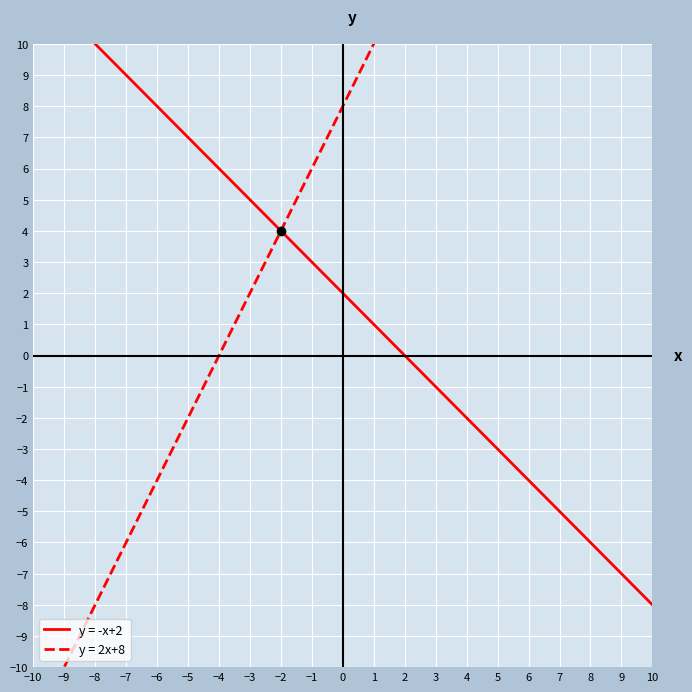

Reading left to right, extract all data points from this chart.

y = -x+2: 12	11	10	9	8	7	6	5	4	3	2	1	0	-1	-2	-3	-4	-5	-6	-7	-8
y = 2x+8: -12	-10	-8	-6	-4	-2	0	2	4	6	8	10	12	14	16	18	20	22	24	26	28